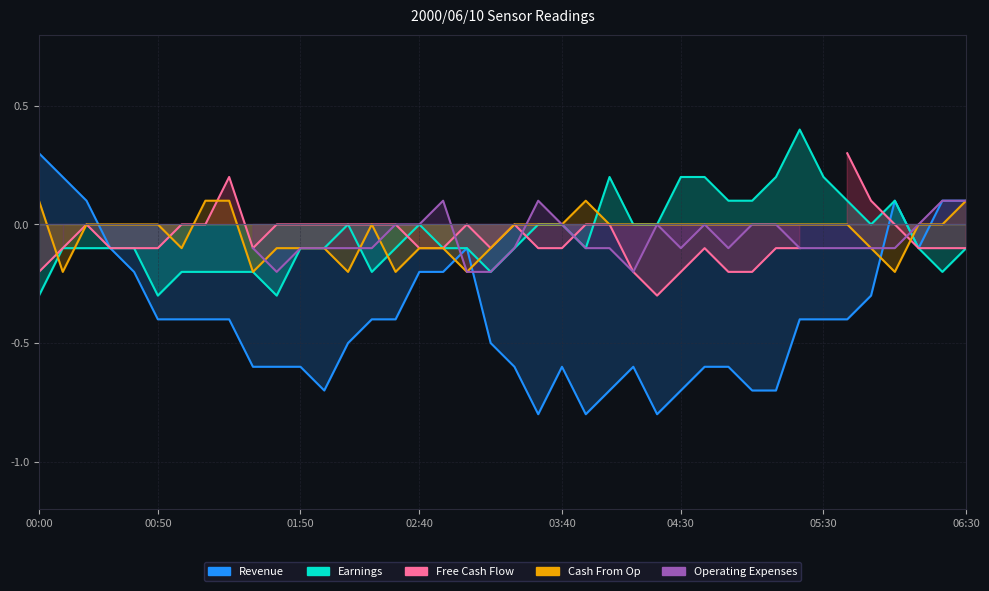

What is the difference between the highest and lowest values at 8?

0.6